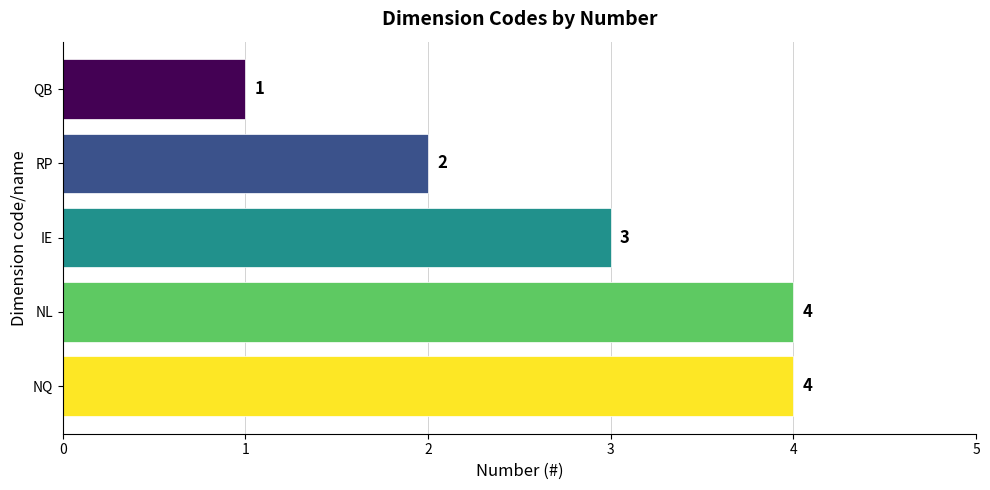

Which category has the lowest value across all series?

QB